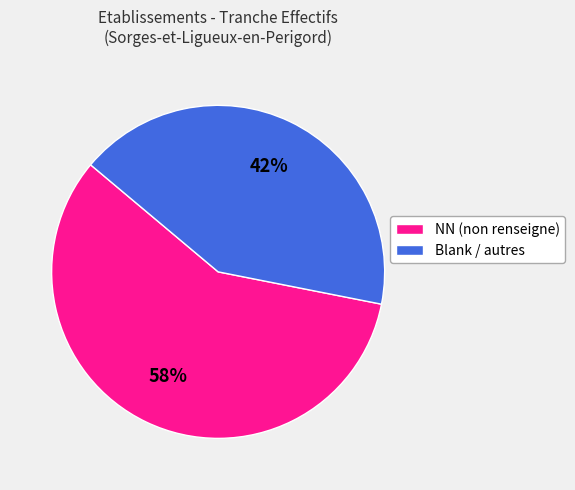

Which category has the smallest portion of the pie?

Blank / autres